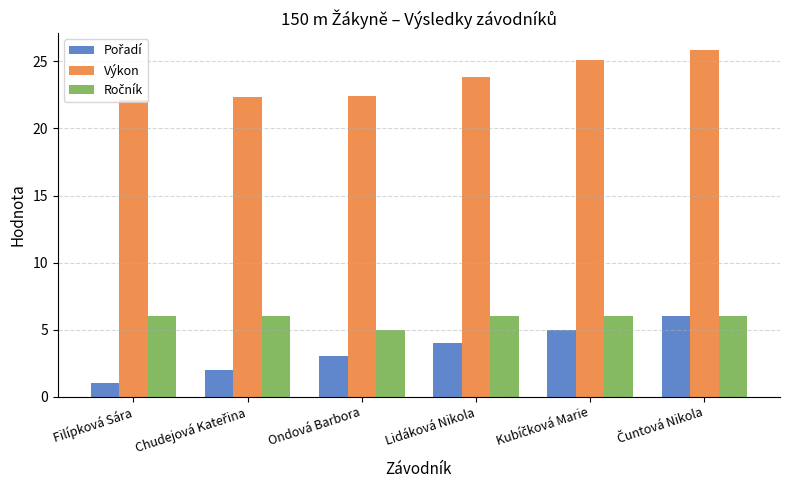

What is the label of the 3rd bar from the left?

Ondová Barbora